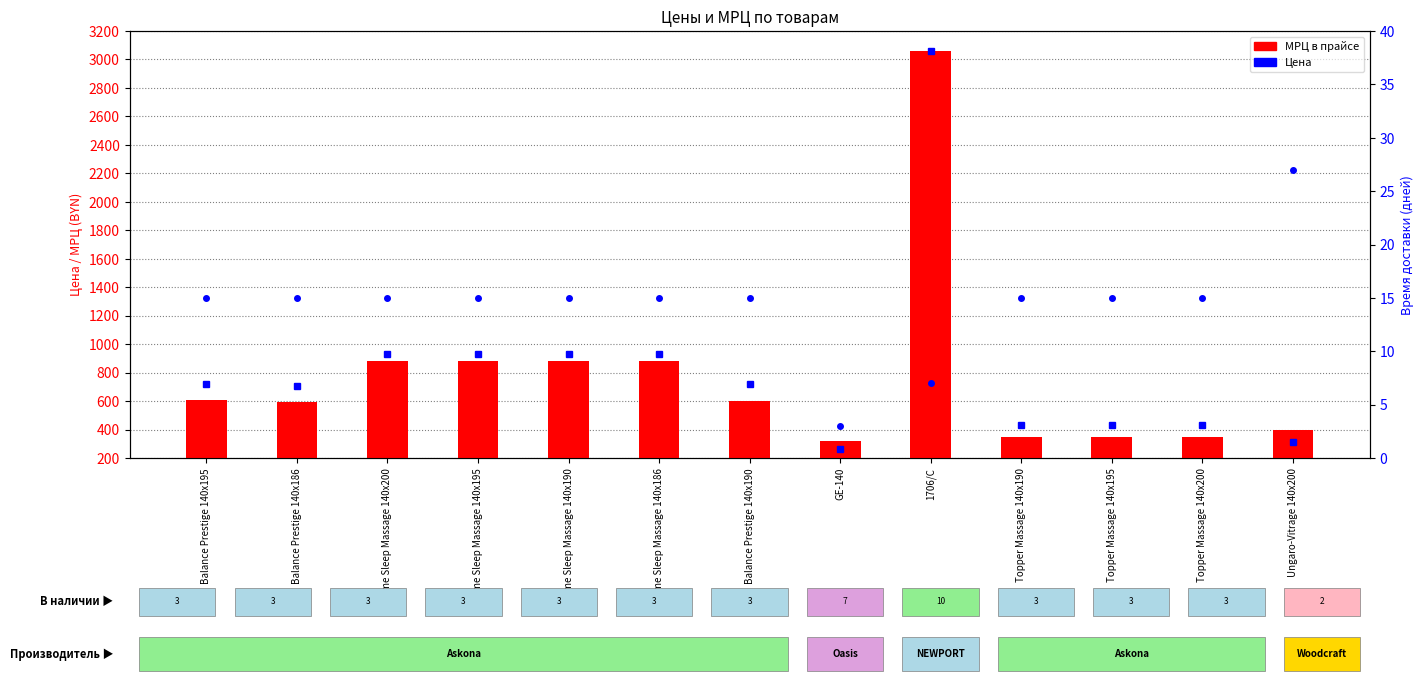

How many data points in Время доставки are less than 15?

2